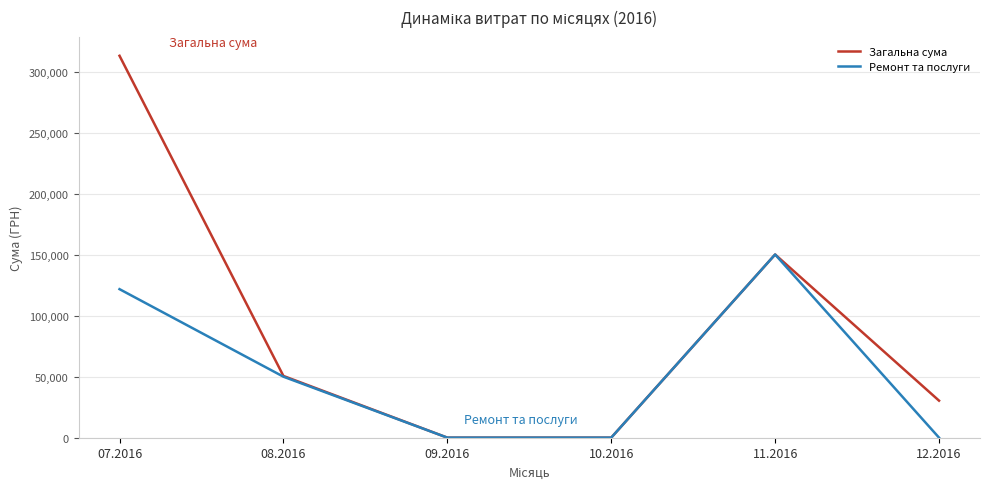

What is the sum of the Загальна сума values at 11.2016 and 09.2016?

150216.7